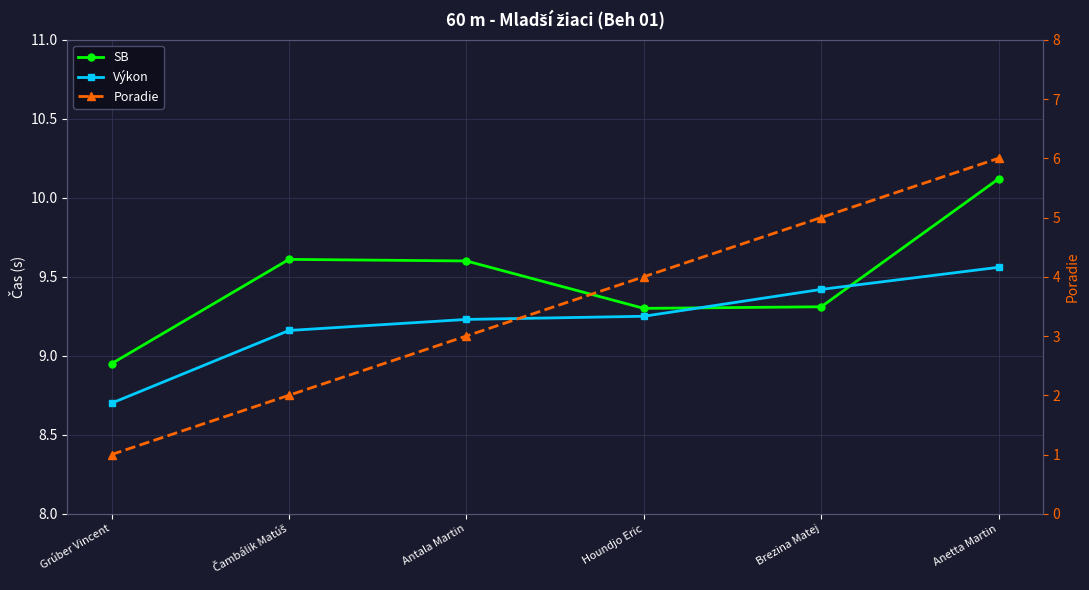

What is the difference between the SB values at Čambálik Matúš and Grúber Vincent?

0.7